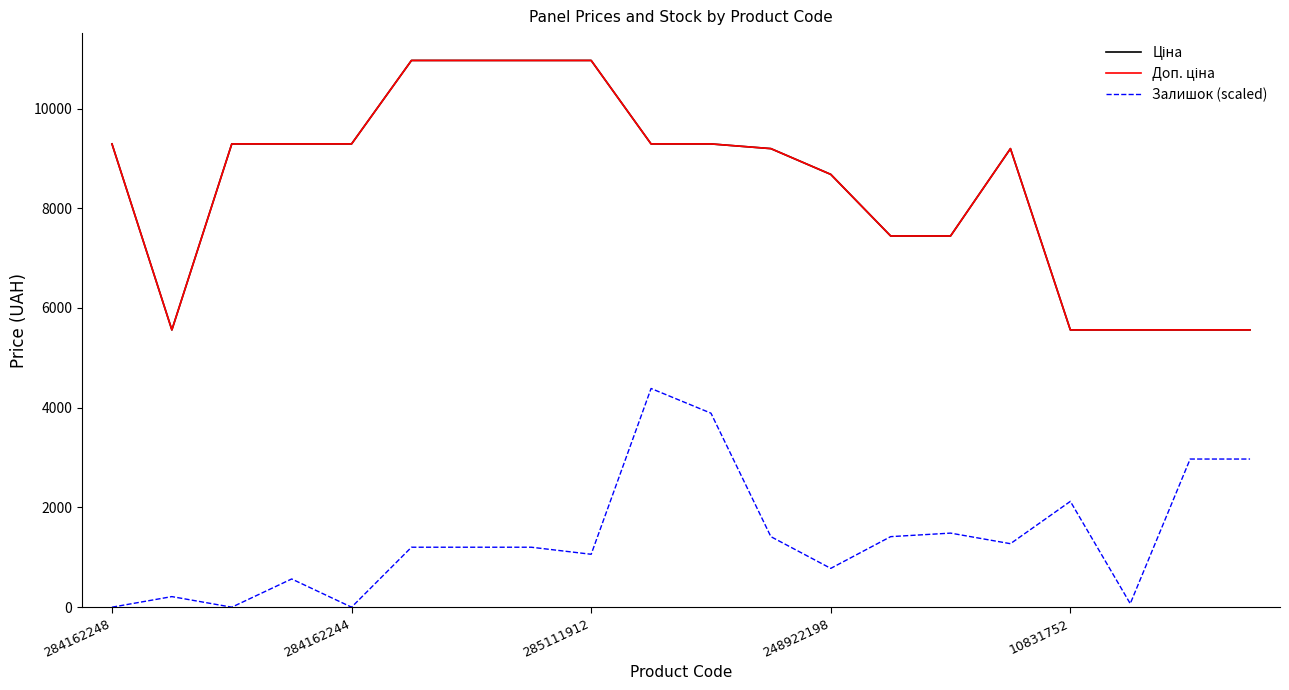

Rank the series by their maximum value, from lowest to highest.

Залишок (scaled), Ціна, Доп. ціна